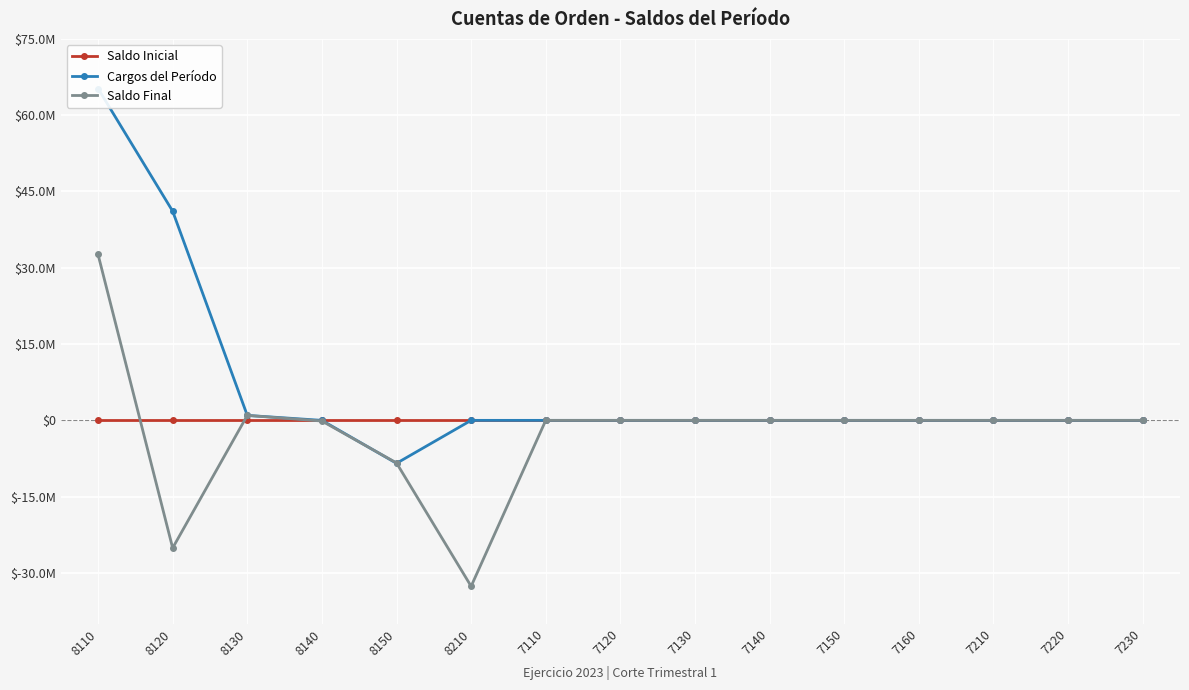

Between 8140 and 7110, which series saw the biggest shift?

Saldo Final